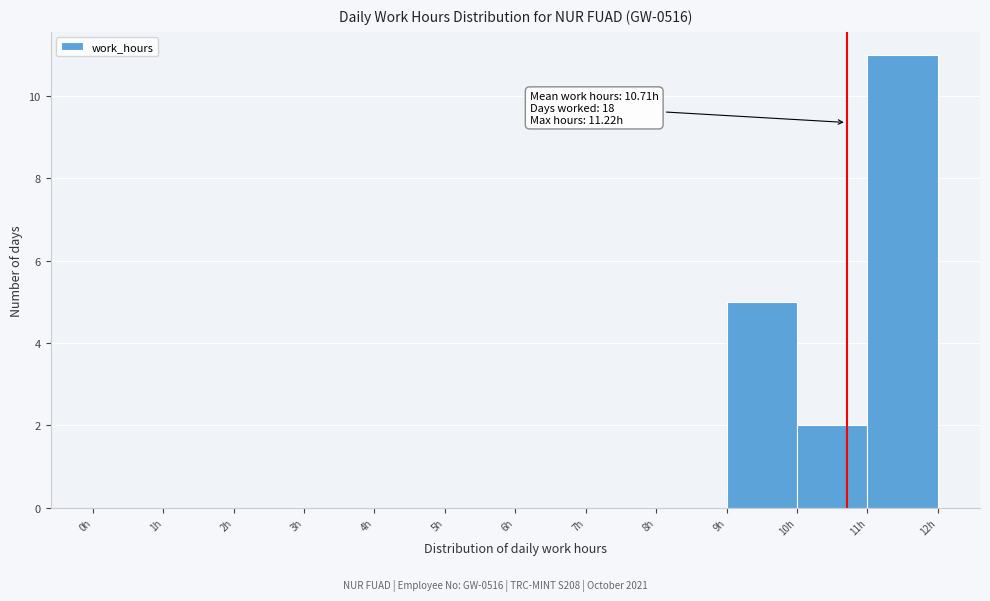

Over which range of the x-axis is the bar tallest?

11 to 12